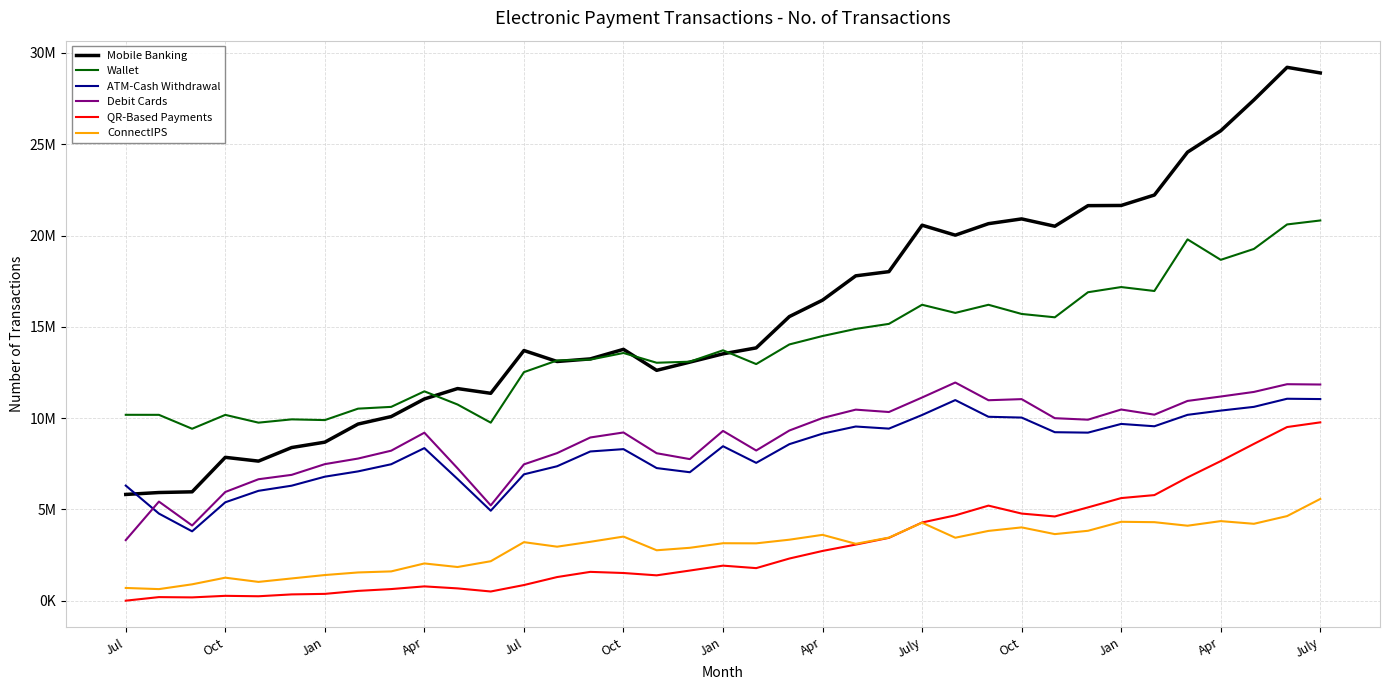

Where does the ATM-Cash Withdrawal series first go above 8356061?

Jan